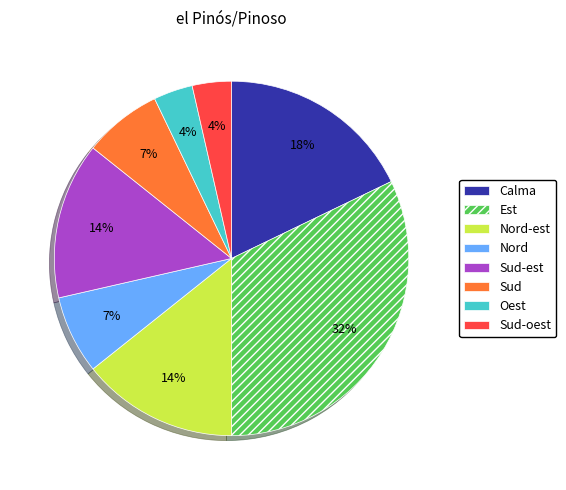

To the nearest percent, what is the average slice percentage?

12%